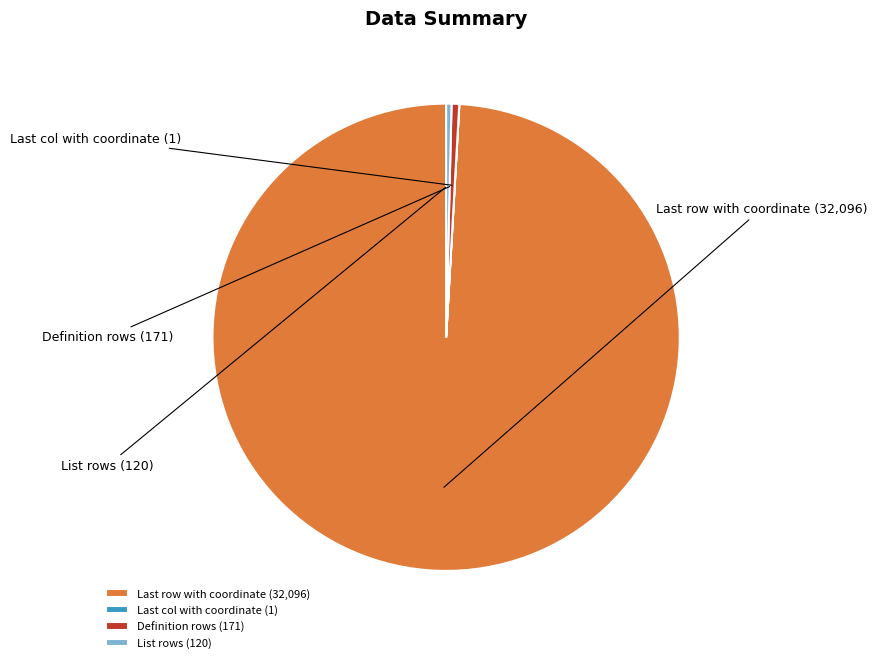

Does Definition rows represent more than half of the total?

No